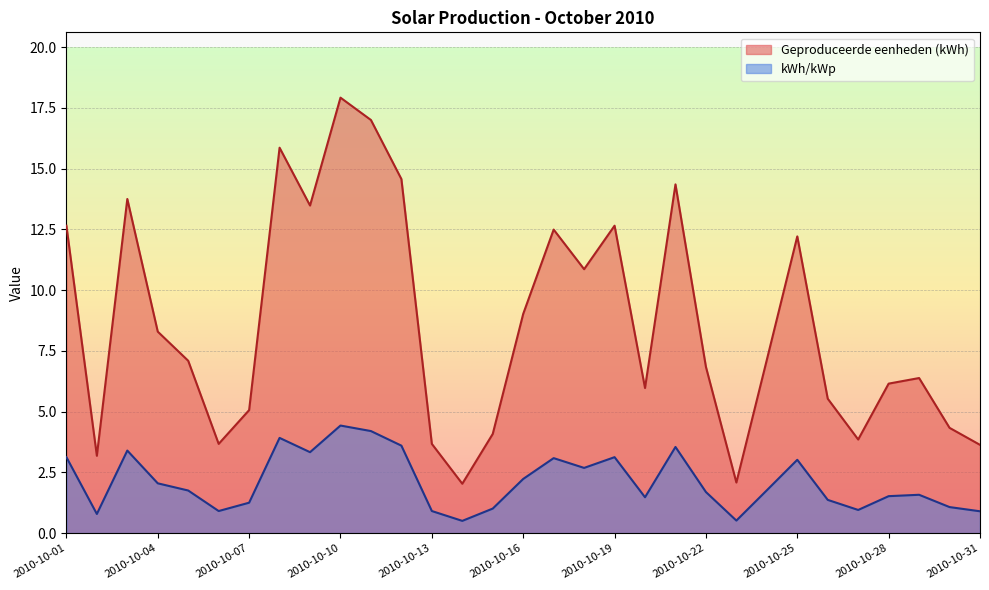

What is the difference between the maximum and minimum values in the kWh/kWp series?

3.9